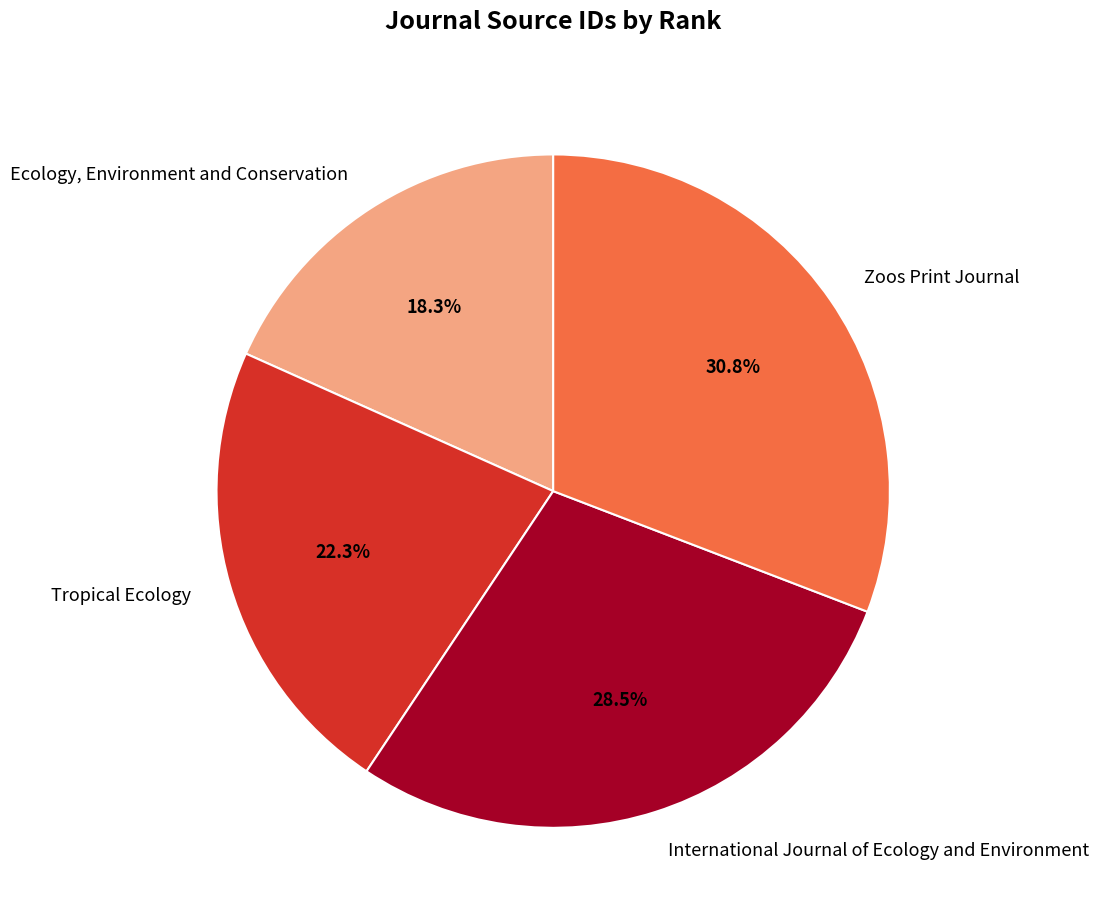

To the nearest percent, what is the difference between the International Journal of Ecology and Environment and Ecology, Environment and Conservation slice percentages?

10%